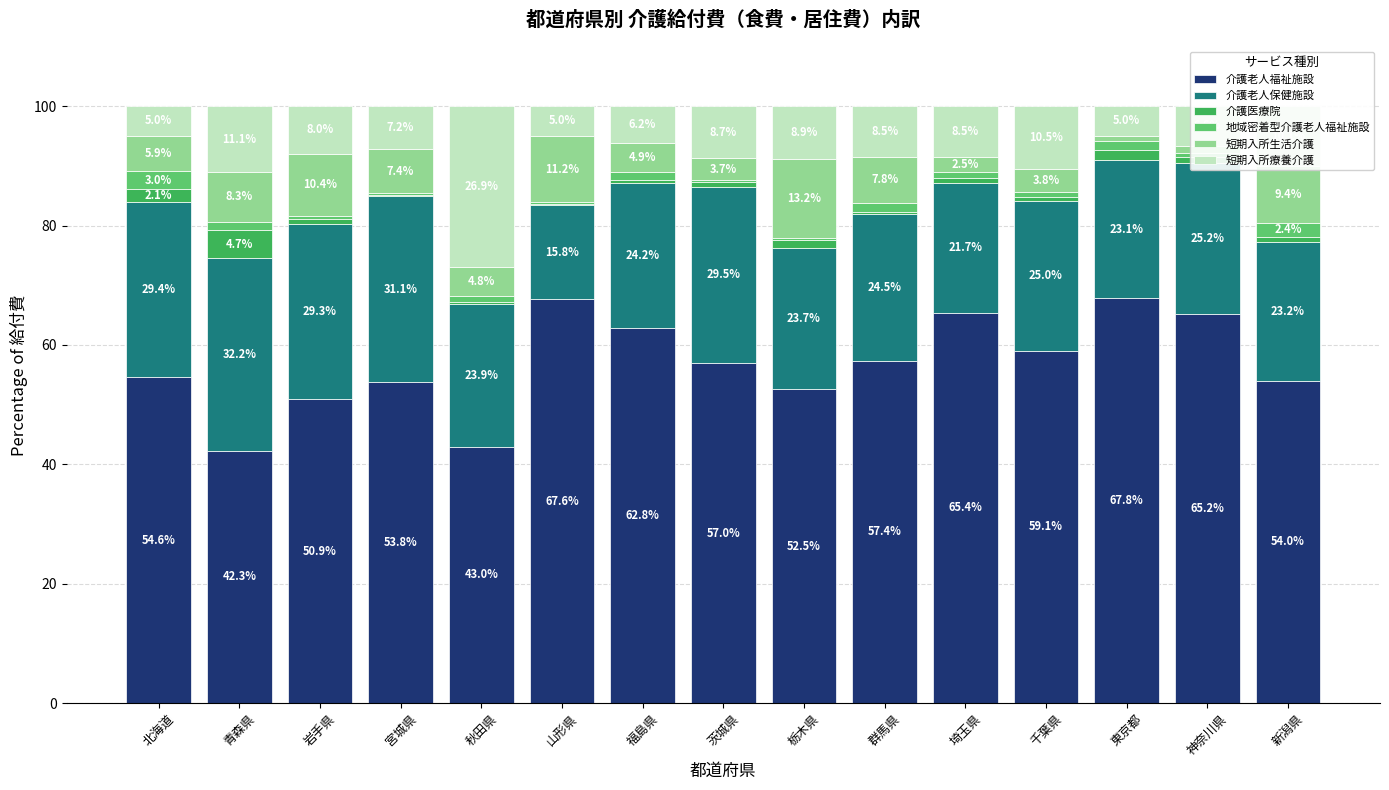

The 介護老人福祉施設 series shows 89.8 at 新潟県. True or false?

False